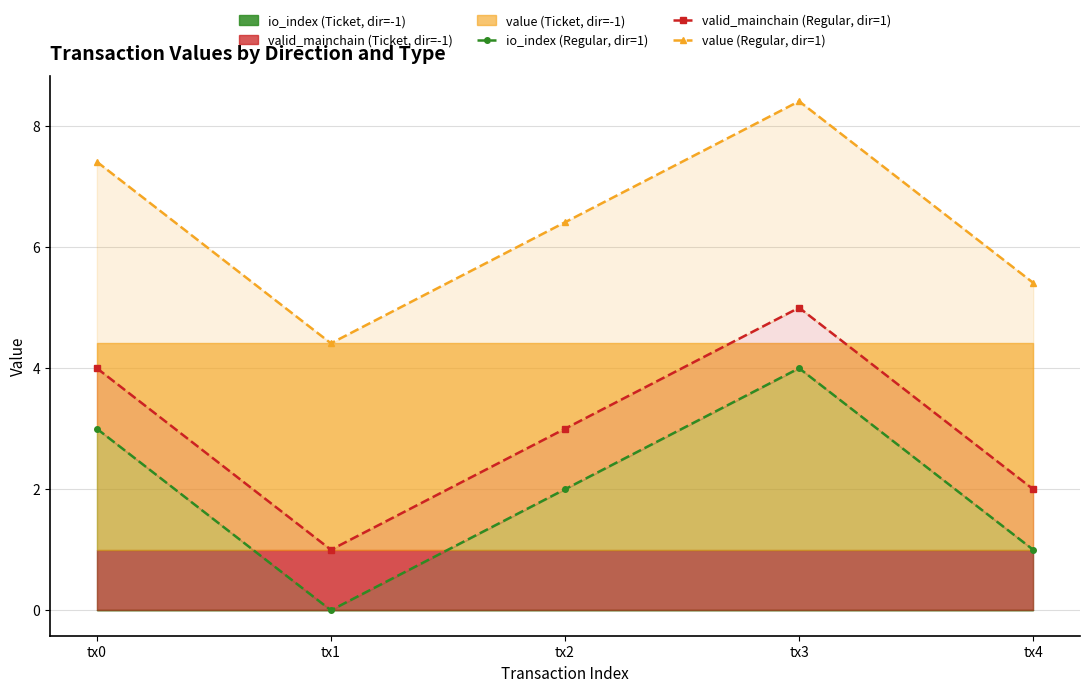

Reading left to right, transcribe all the data shown in this chart.

io_index (Regular, dir=1): tx0=3.0	tx1=0.0	tx2=2.0	tx3=4.0	tx4=1.0
valid_mainchain (Regular, dir=1): tx0=4.0	tx1=1.0	tx2=3.0	tx3=5.0	tx4=2.0
value (Regular, dir=1): tx0=7.4	tx1=4.4	tx2=6.4	tx3=8.4	tx4=5.4